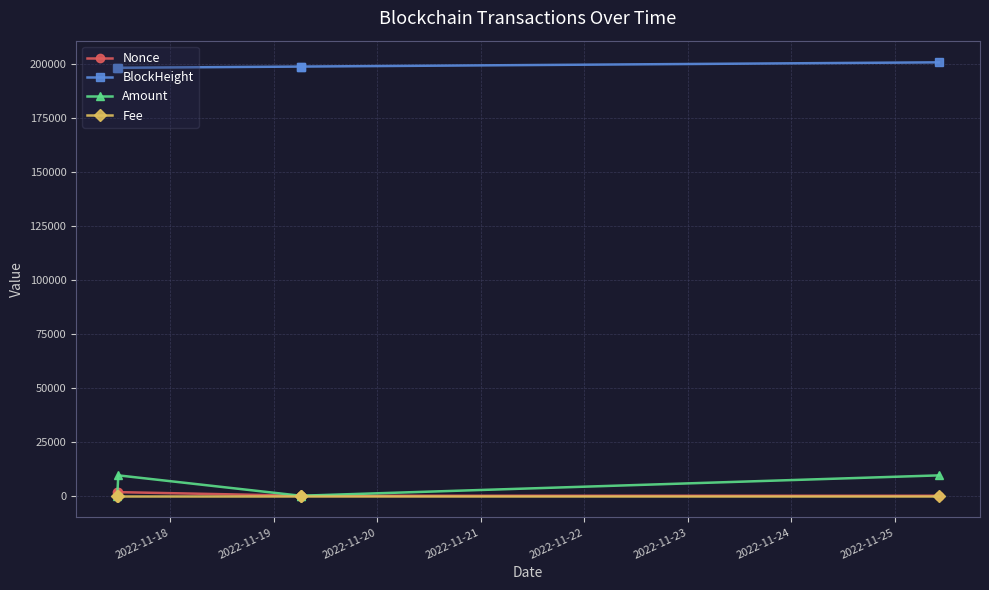

Does the chart display data point markers on the line(s)?

Yes